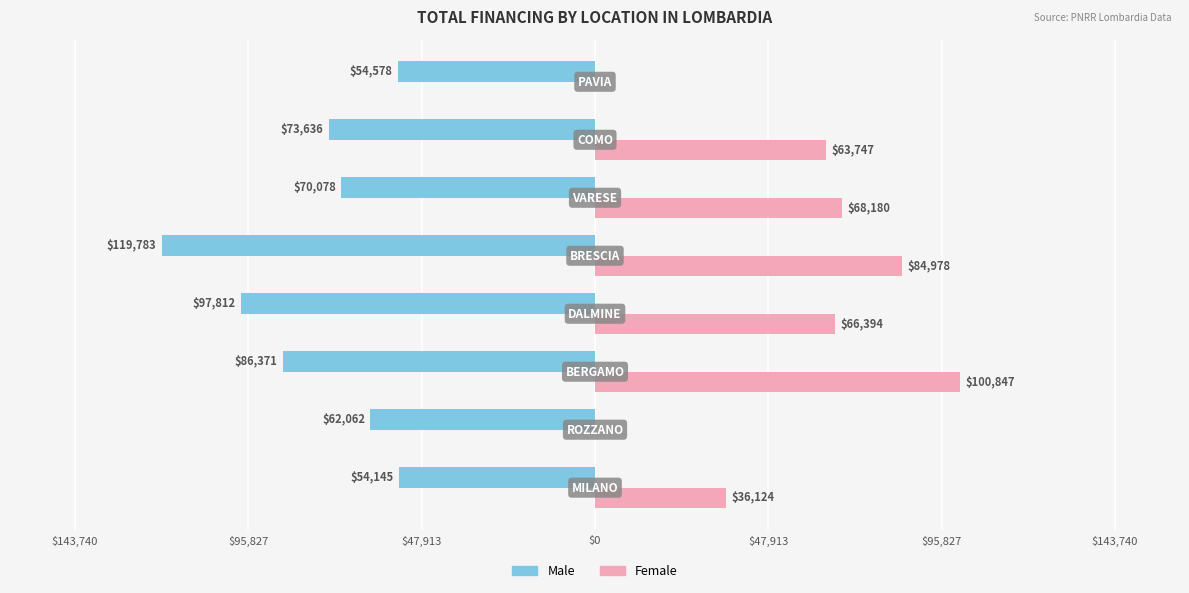

What are all the series names shown in the legend?

Male, Female